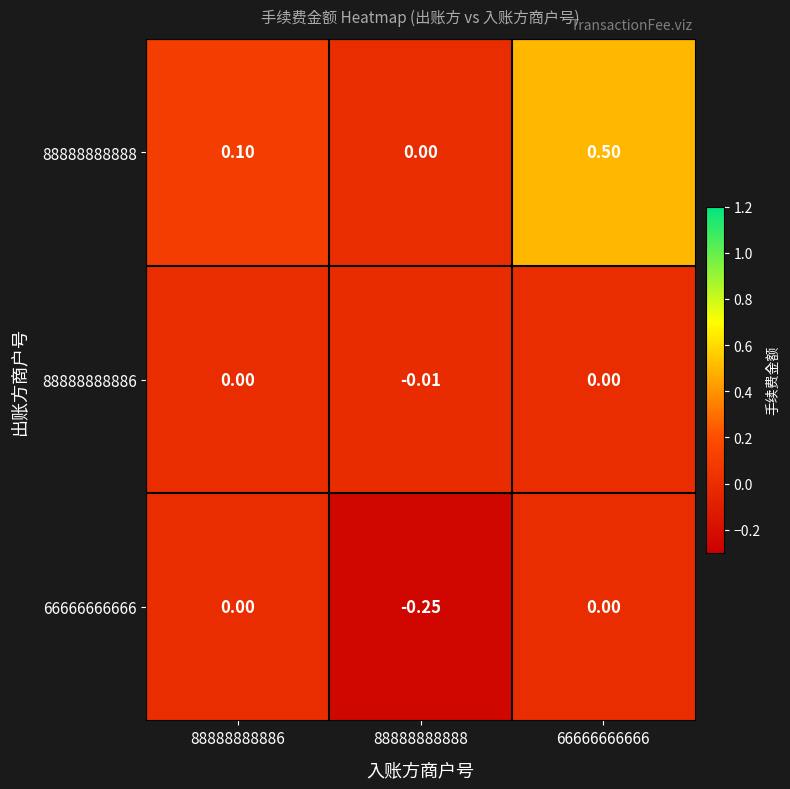

Is the value of 66666666666 at 88888888888 greater than the value of 88888888886 at 88888888888?

No